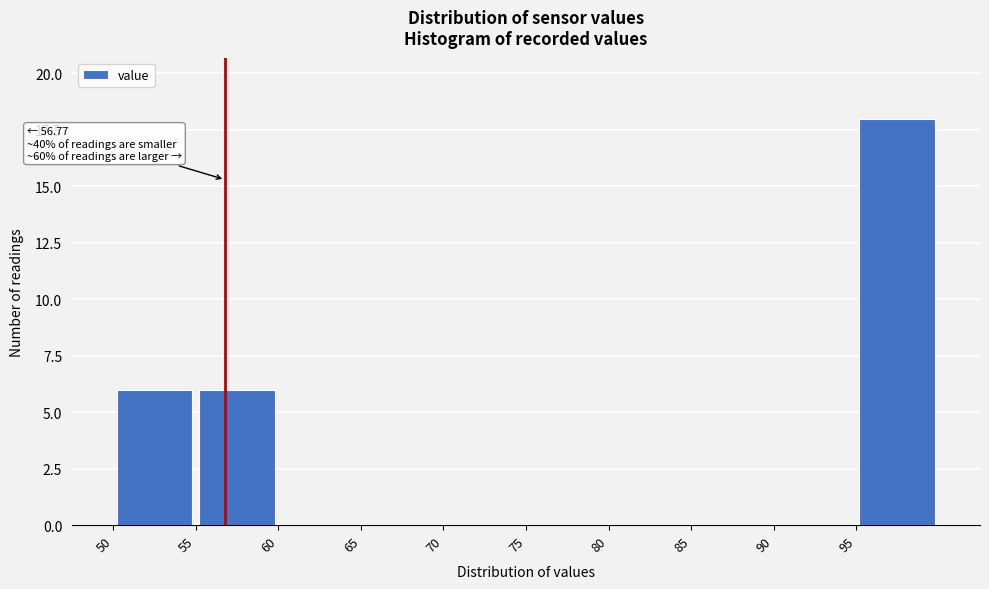

Which range on the x-axis has the tallest bar?

95 to 100